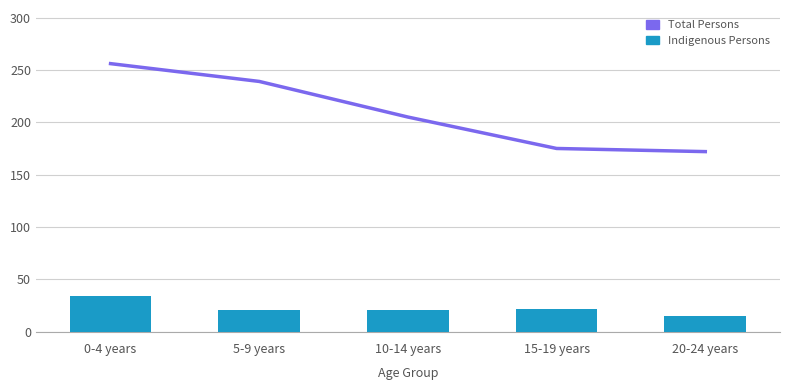

Which category has the highest value in the Indigenous Persons series?

0-4 years